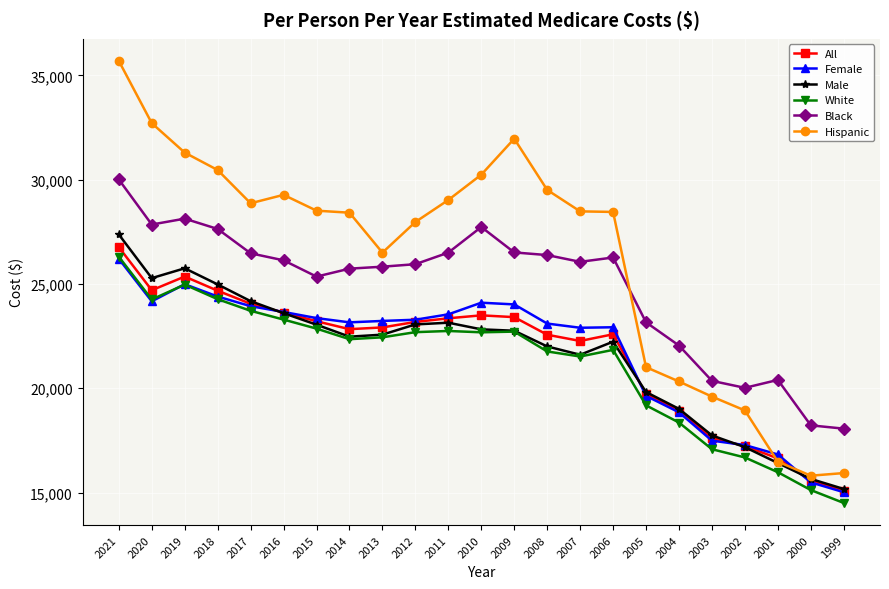

What is the spread (max minus min) of values at 2015?

5654